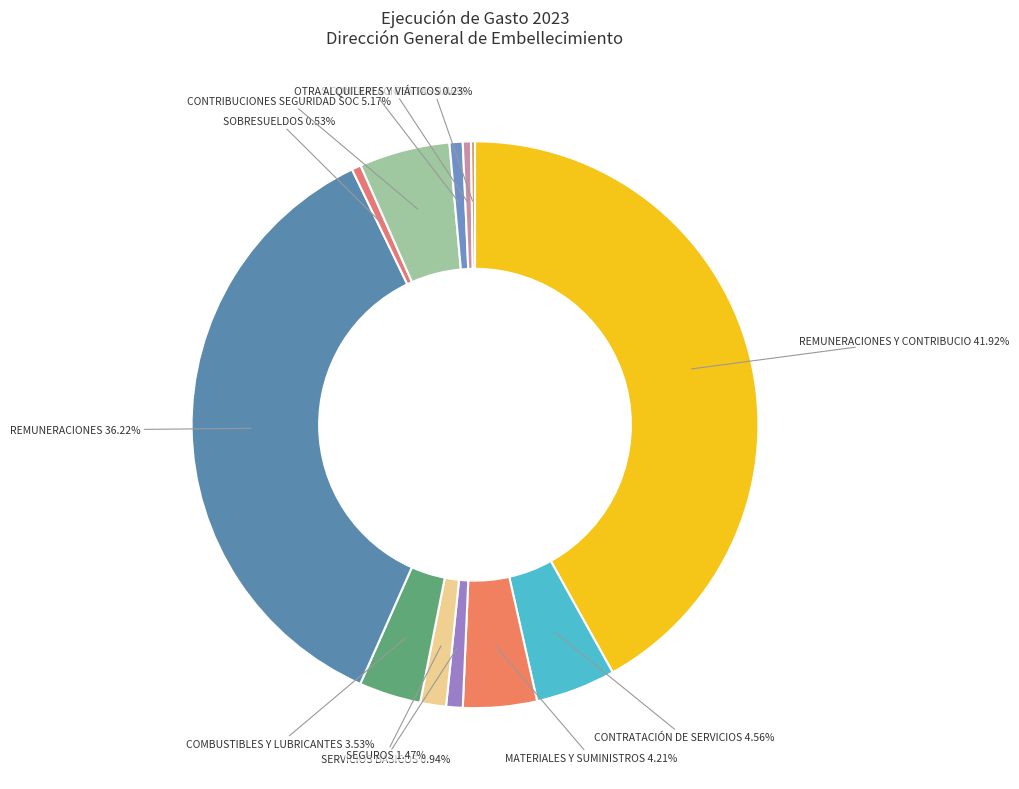

What is the largest slice in the pie chart?

2.1 - REMUNERACIONES Y CONTRIBUCIONES